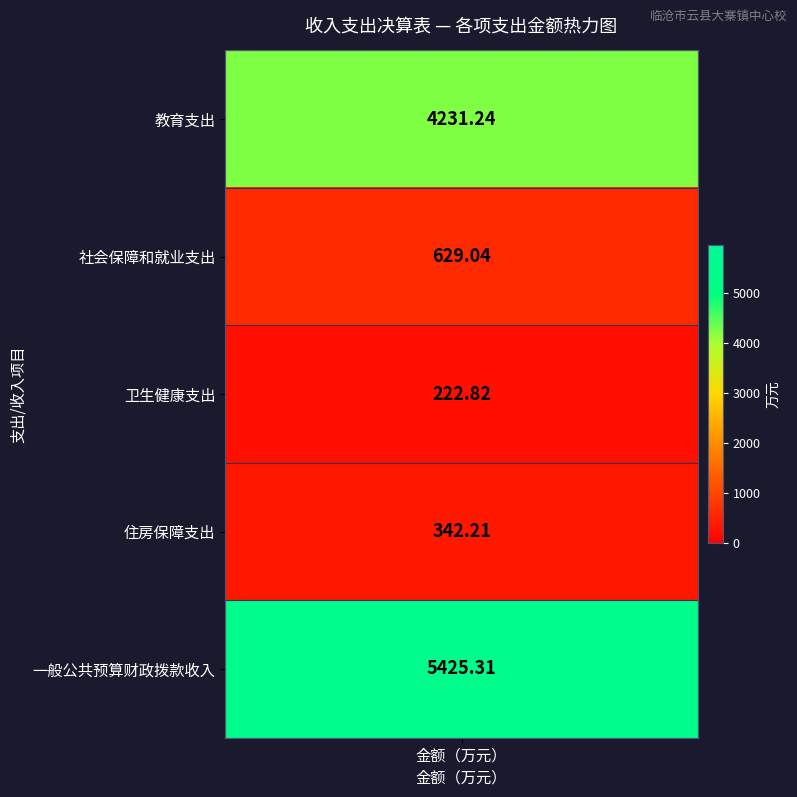

Which series has the largest range (max minus min)?

一般公共预算财政拨款收入